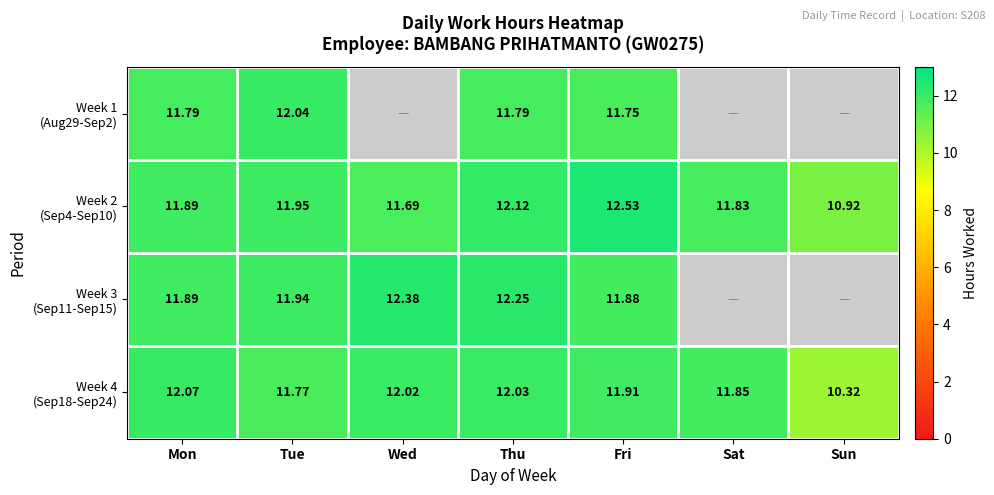

True or false: Week 1 (Aug29-Sep2) has a value of 5.3 at Fri.

False